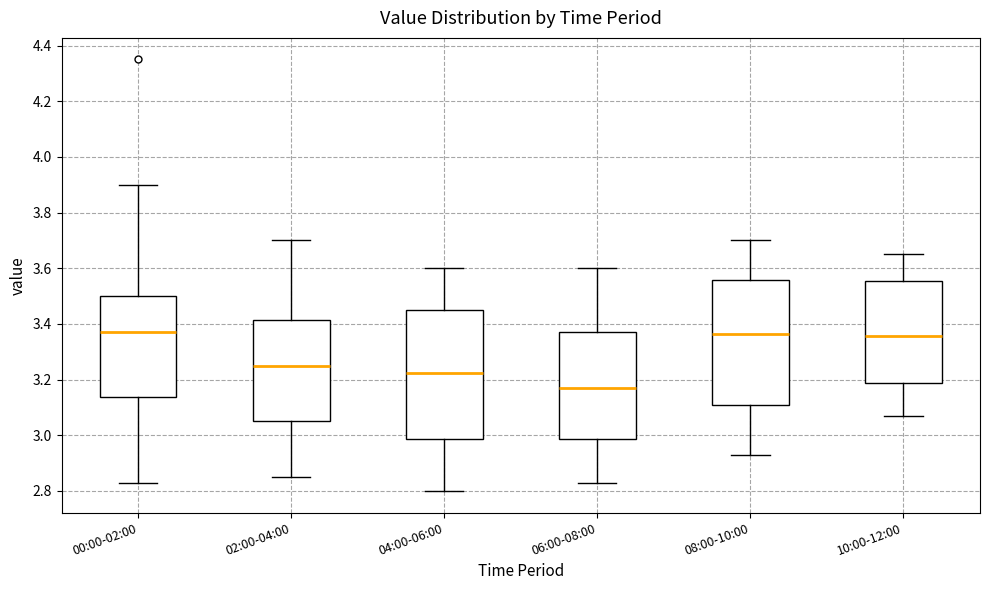

Reading left to right, transcribe this box plot: for each box, give where its median line is, the range the box spans, and where its two whiskers end, as read against the y-axis. The values are not printed on the chart, so give them approximately, as read against the axis.

00:00-02:00: median 3.38, box 3.14 to 3.50, whiskers 2.84 to 3.90
02:00-04:00: median 3.26, box 3.06 to 3.42, whiskers 2.86 to 3.70
04:00-06:00: median 3.22, box 2.98 to 3.46, whiskers 2.80 to 3.60
06:00-08:00: median 3.18, box 2.98 to 3.38, whiskers 2.84 to 3.60
08:00-10:00: median 3.36, box 3.12 to 3.56, whiskers 2.94 to 3.70
10:00-12:00: median 3.36, box 3.18 to 3.56, whiskers 3.08 to 3.66